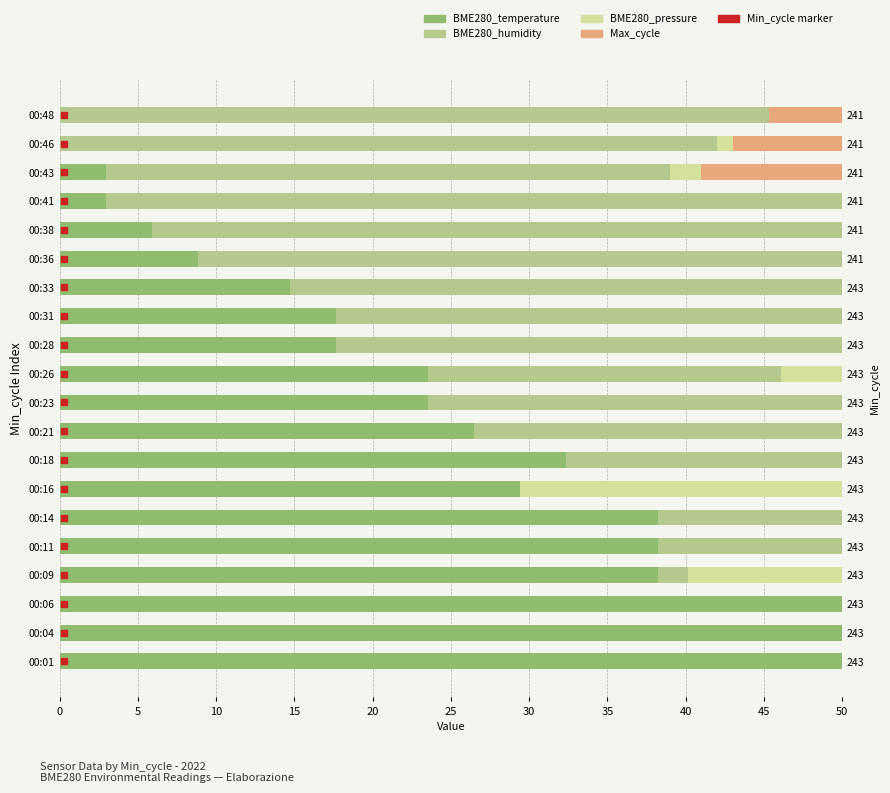

What are all the series names shown in the legend?

BME280_temperature, BME280_humidity, BME280_pressure, Max_cycle